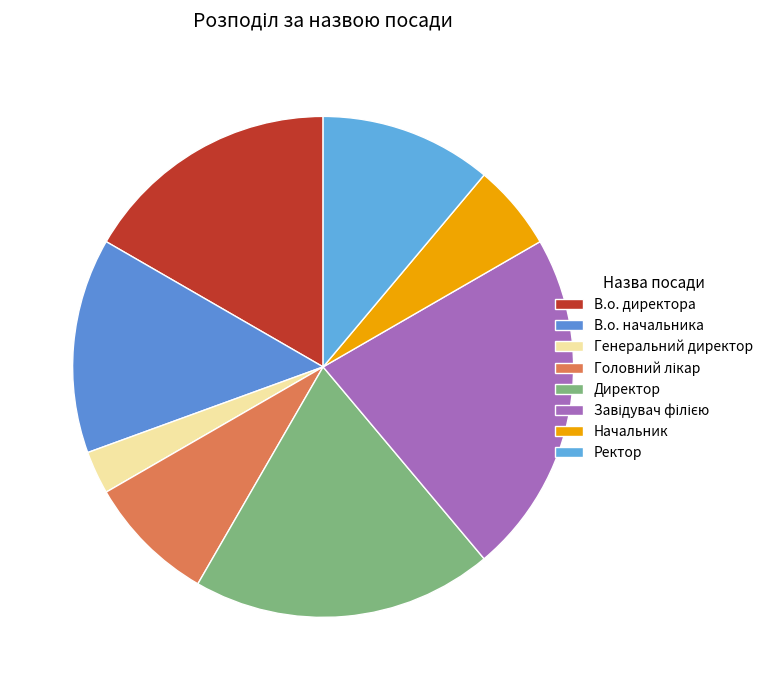

What percentage is the Генеральний директор slice, to the nearest percent?

3%